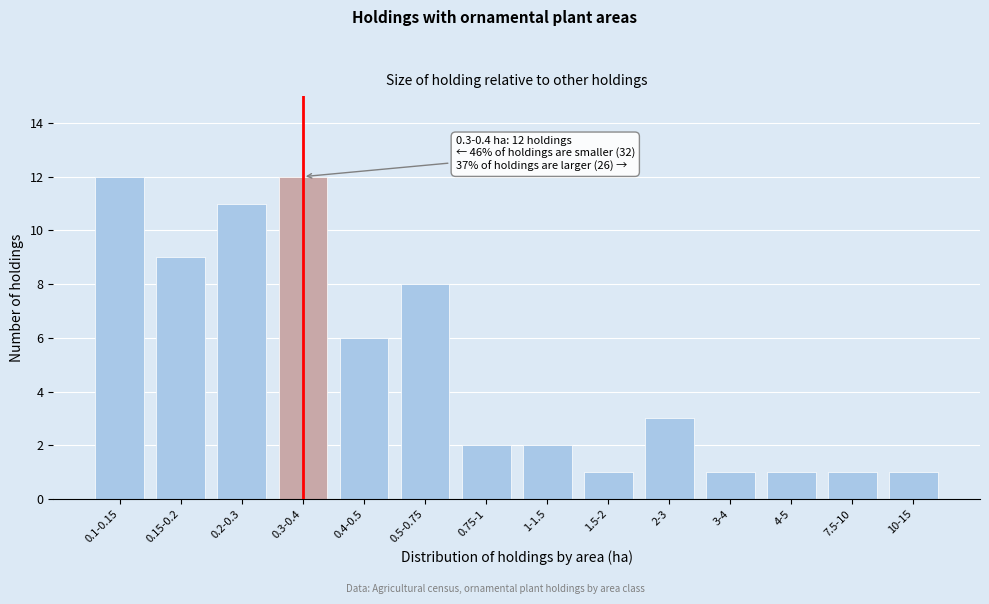

Reading left to right, list all the values displayed in this chart.

12	9	11	12	6	8	2	2	1	3	1	1	1	1